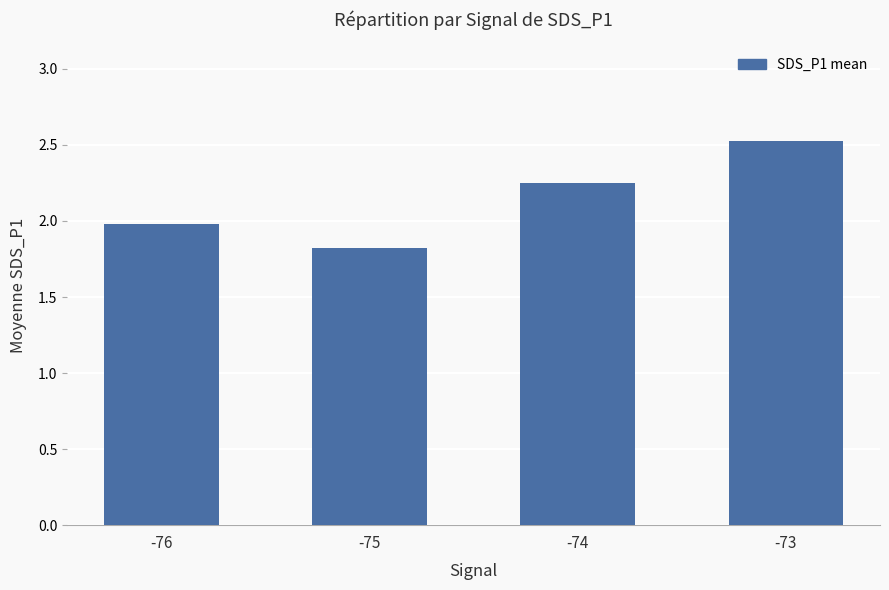

The value at -75 is 2.8. True or false?

False